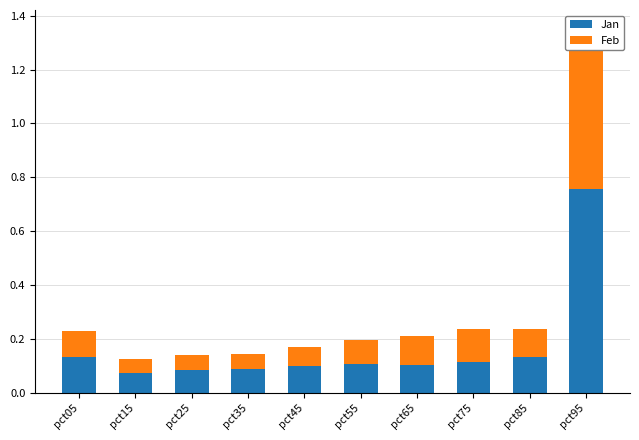

Which series has the widest spread of values?

Jan